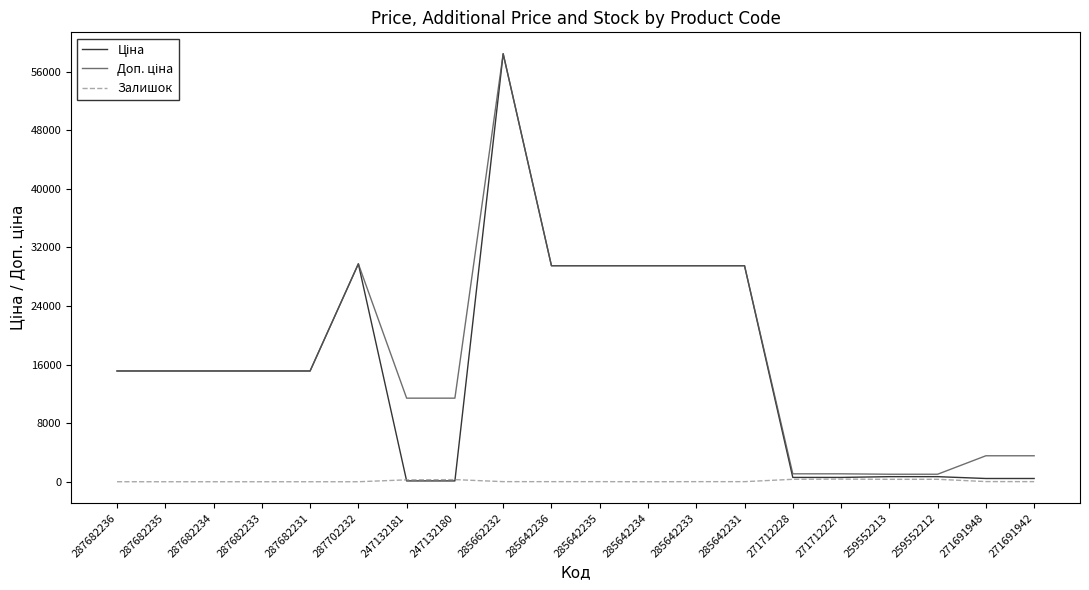

Is it true that Залишок equals 11.0 at 285642231?

True